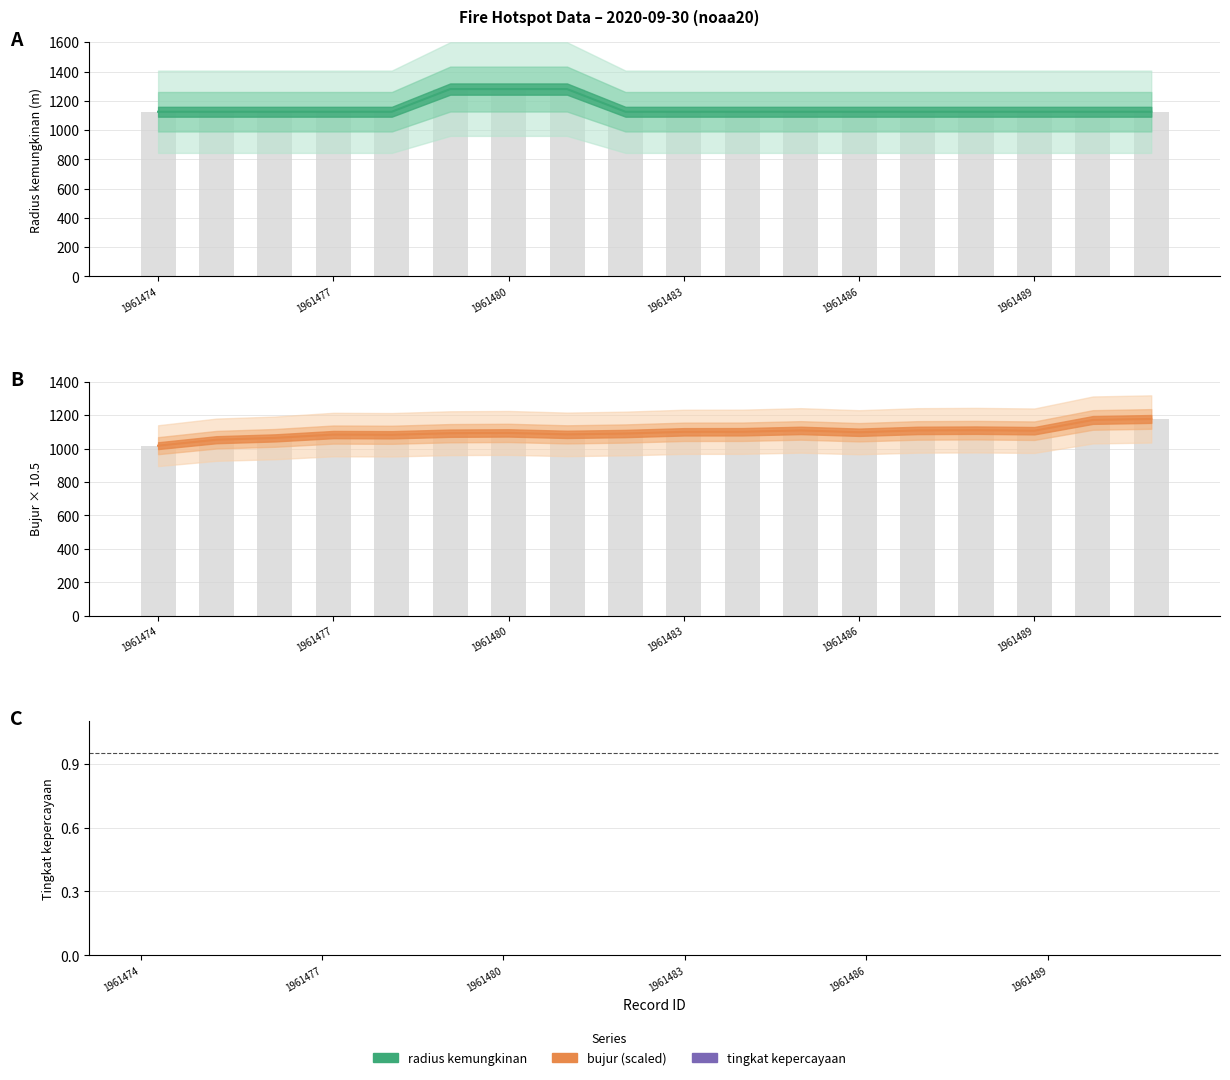

Which series has the widest spread of values?

bujur